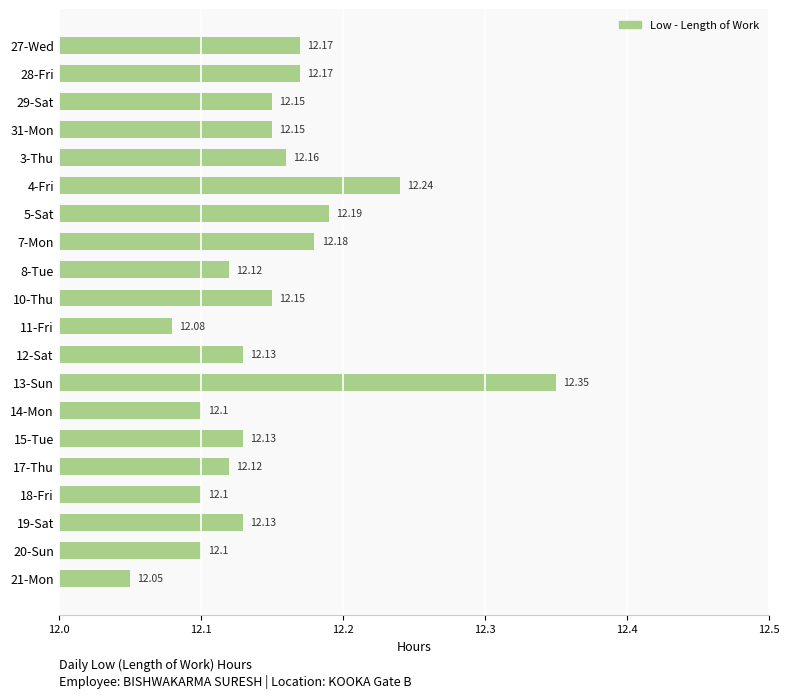

How many values are between 12 and 13?

20